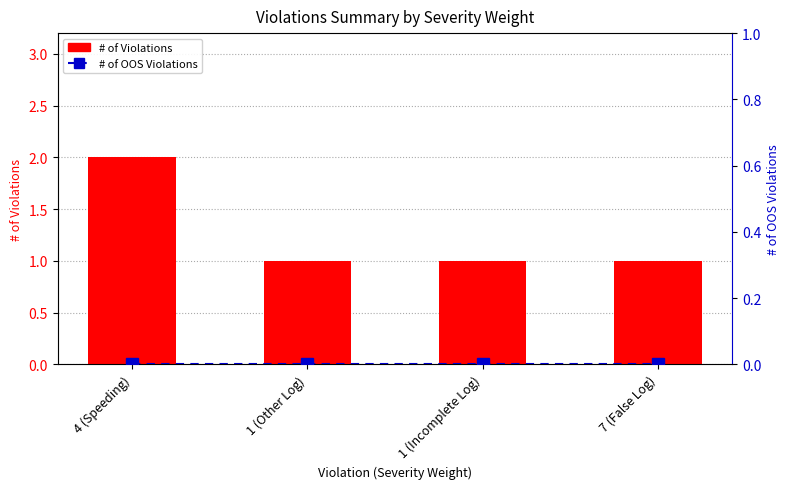

Reading left to right, extract all data points from this chart.

# of Violations: 2	1	1	1
# of OOS Violations: 0	0	0	0